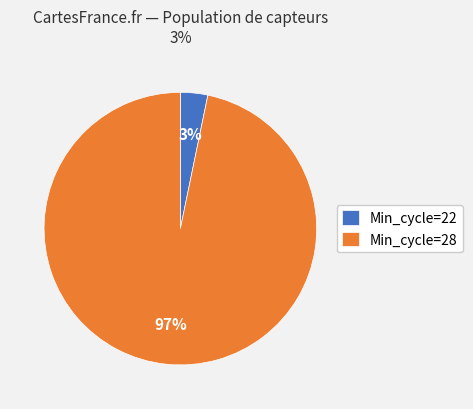

What percentage is the Min_cycle=28 slice, to the nearest percent?

97%